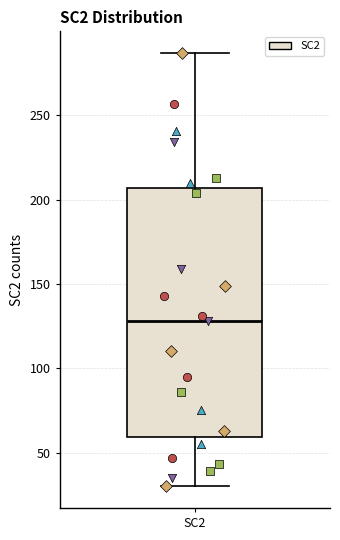

Where does the lower whisker of the box for SC2 end on the y-axis? The values are not printed on the chart, so give them approximately, as read against the axis.

30